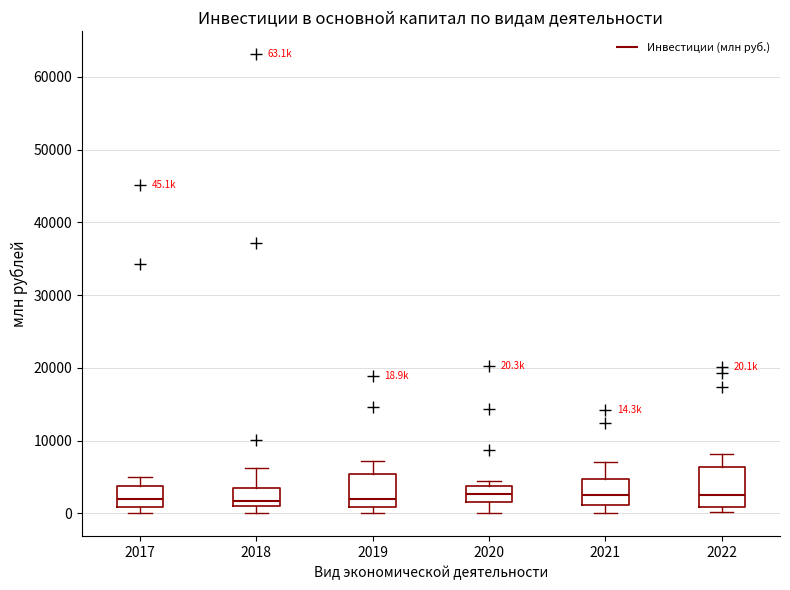

Comparing the boxes themselves (not the whiskers), which one is the tallest?

2022